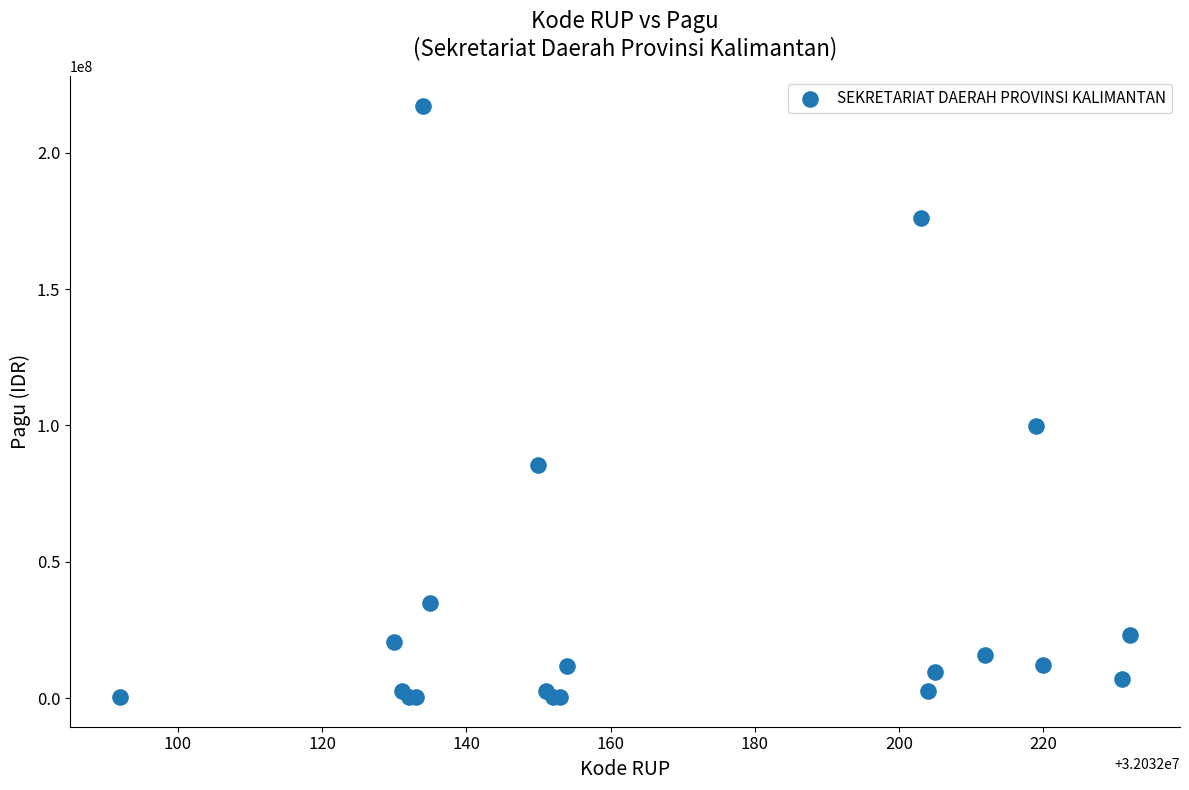

What Y value in the scatter plot is closest to 108800000?

99958000